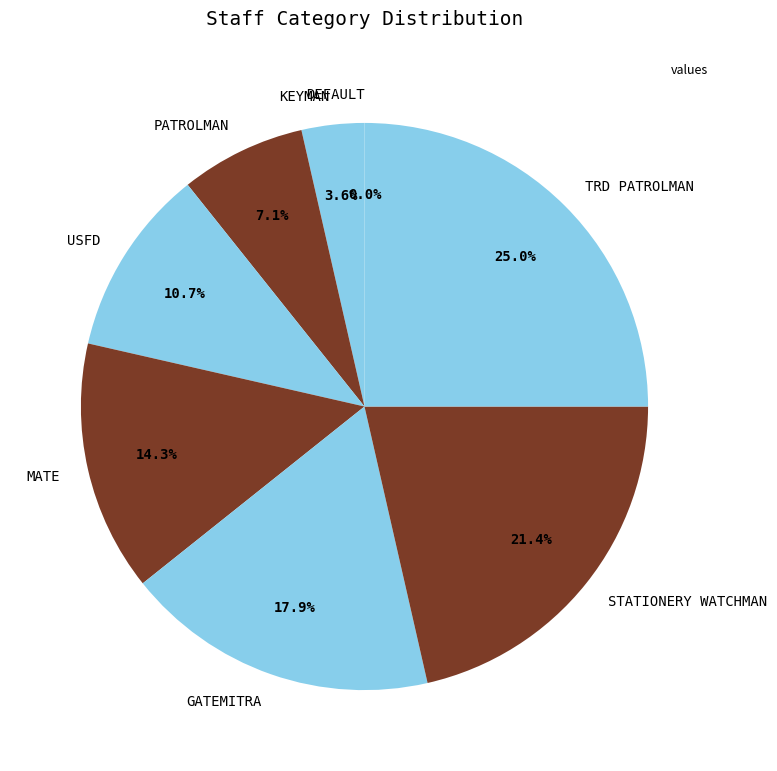

What is the total percentage of MATE and STATIONERY WATCHMAN?

35.7%